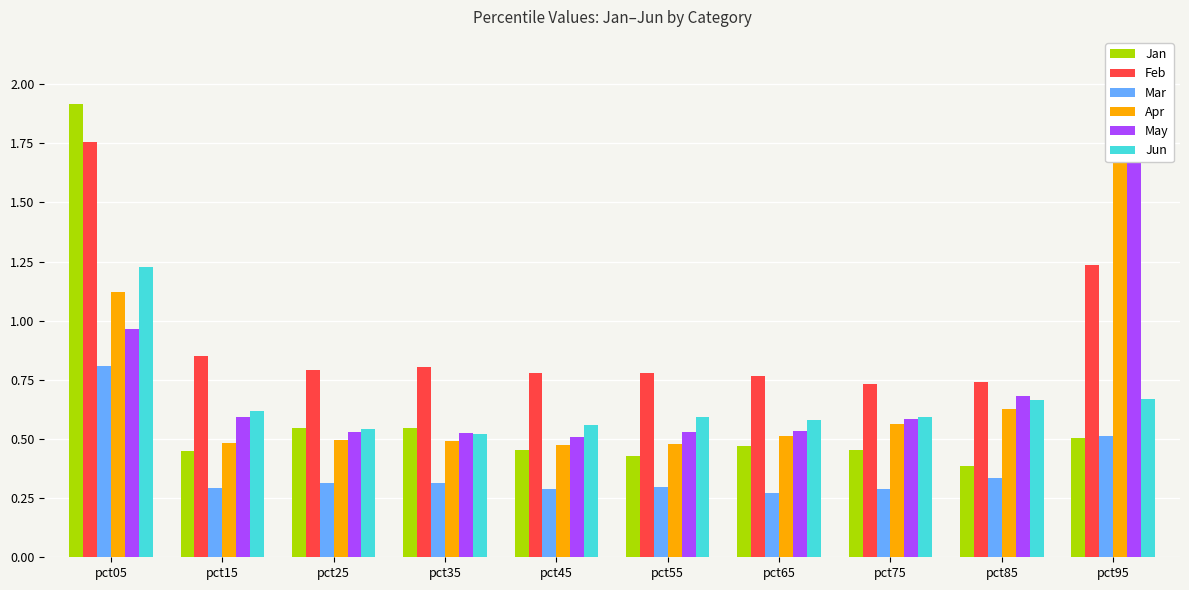

What are all the series names shown in the legend?

Jan, Feb, Mar, Apr, May, Jun